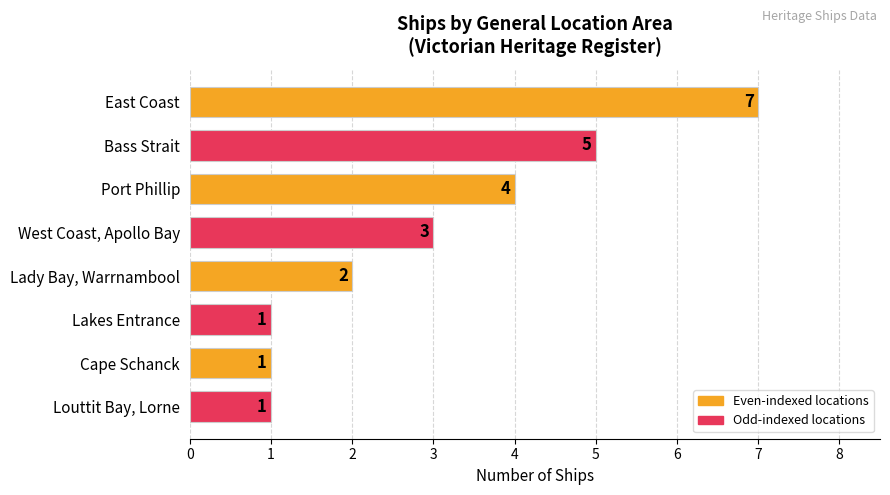

What is the maximum value shown in the chart?

7